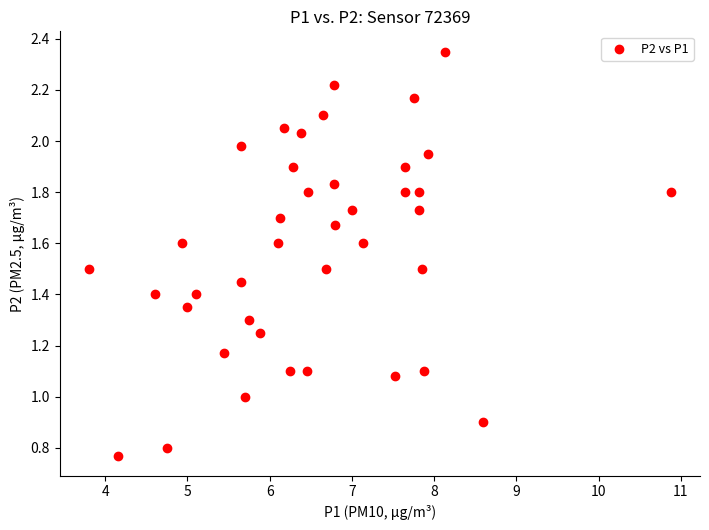

What is the range of Y values (max minus min)?

1.6